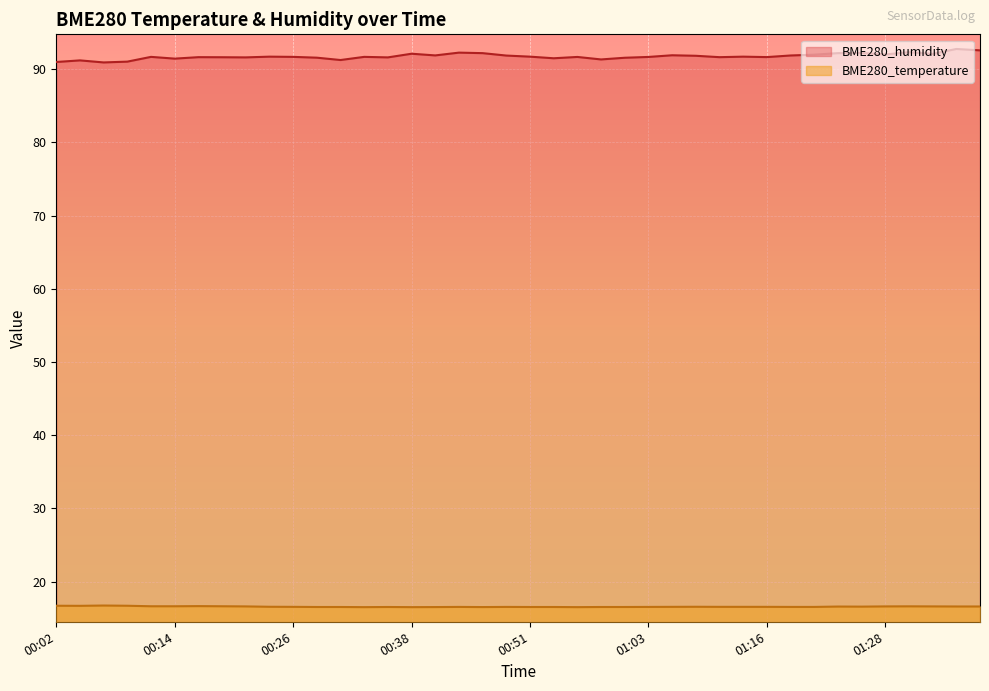

What are all the series names shown in the legend?

BME280_humidity, BME280_temperature